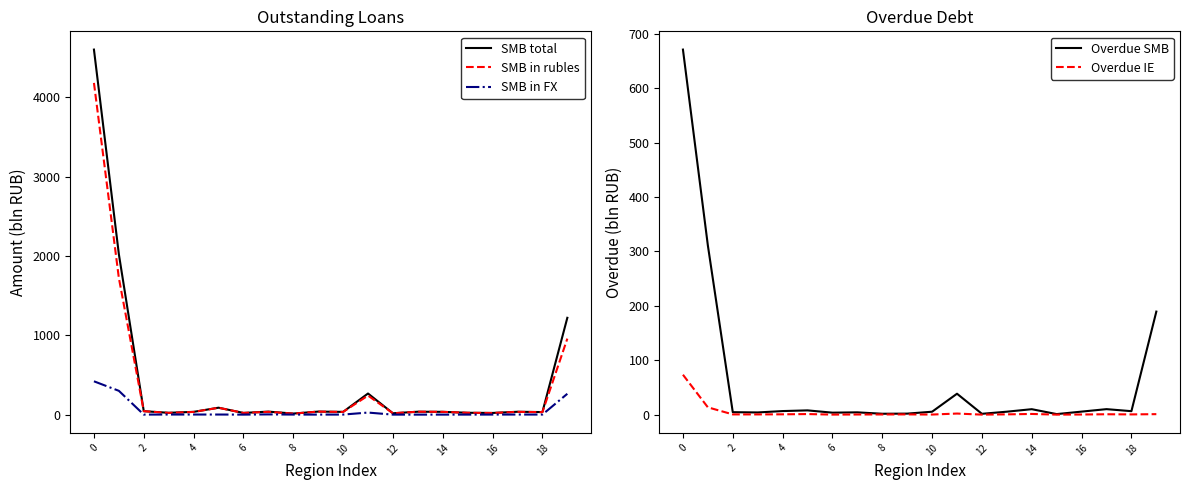

True or false: SMB total has a value of 17.6 at 16.

False